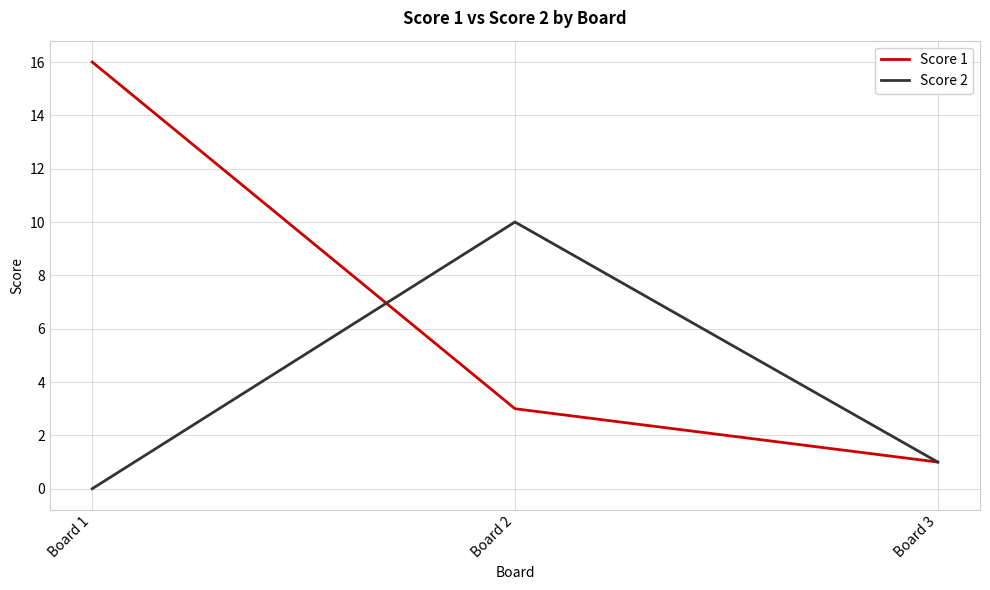

Reading left to right, transcribe all the data shown in this chart.

Score 1: 16	3	1
Score 2: 0	10	1